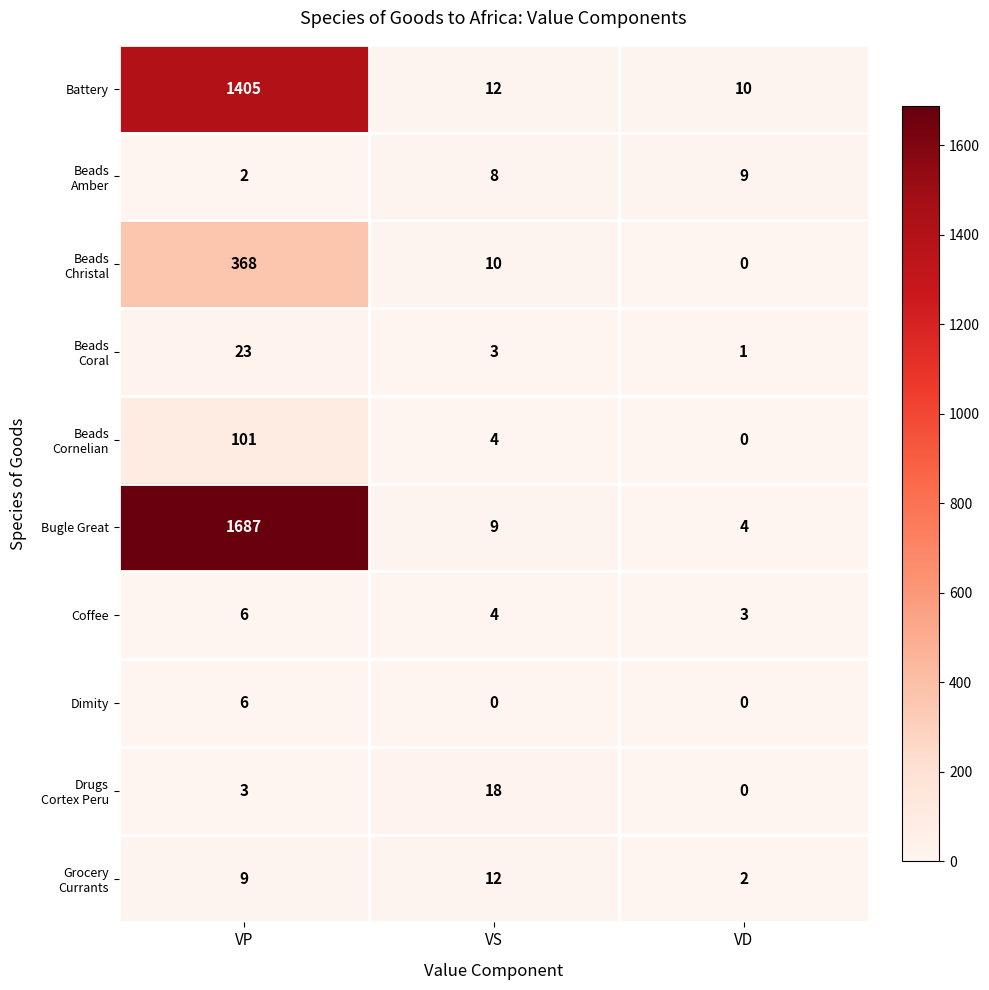

Read the Battery value at VS, to the nearest 10.

10